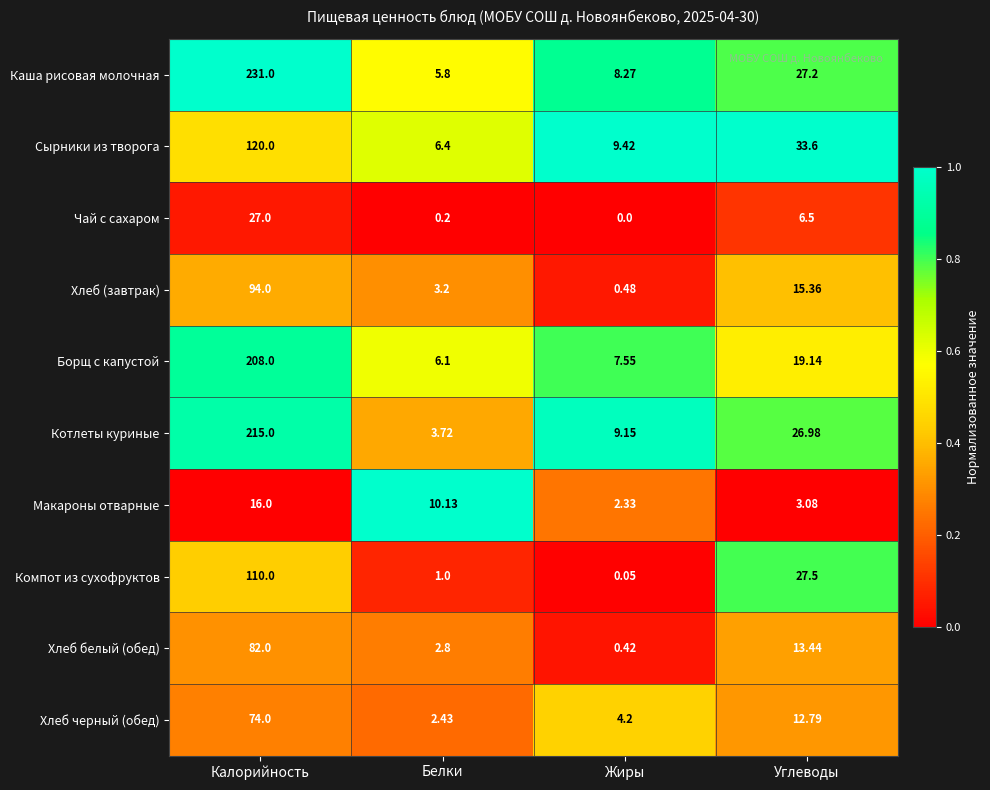

Which series has the largest total across all categories?

Каша рисовая молочная